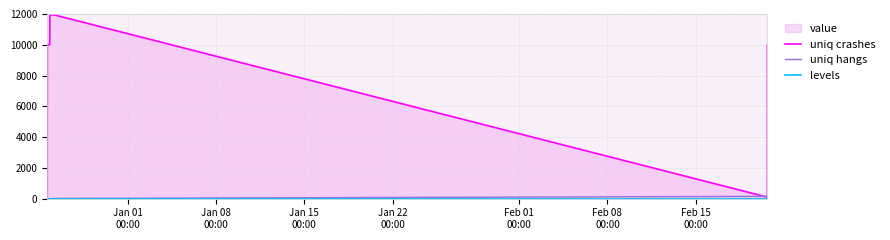

Count the number of categories in the chart.

8